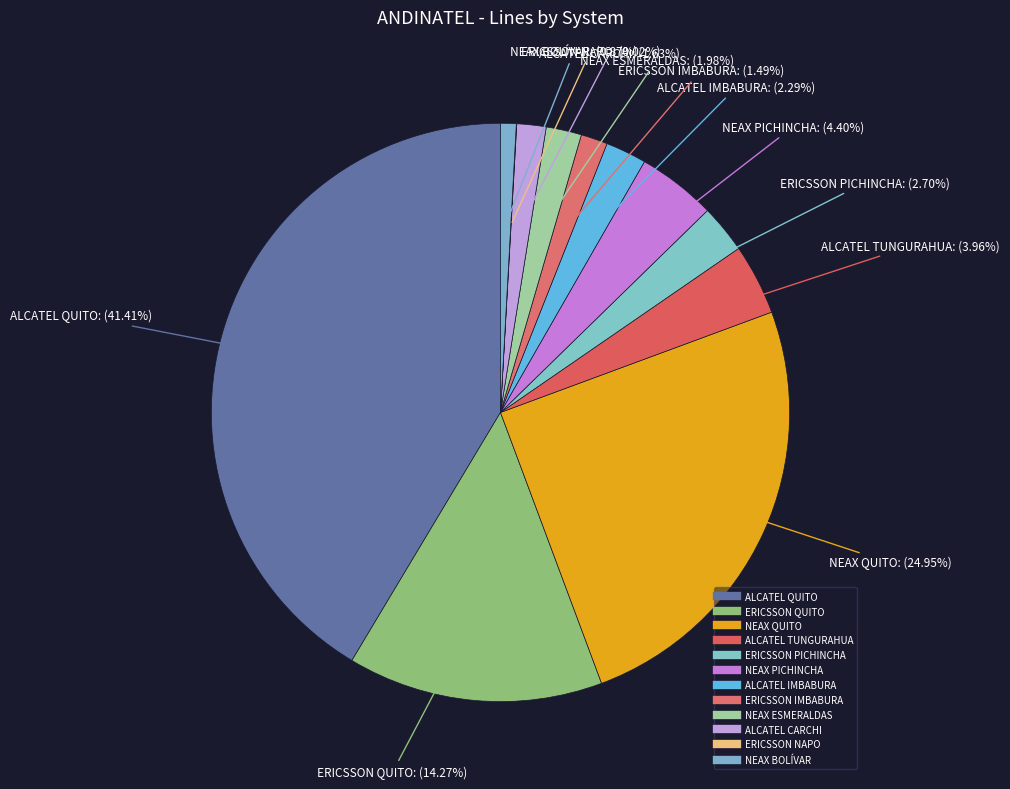

To the nearest percent, what is the difference between the NEAX QUITO and ALCATEL QUITO slice percentages?

16%